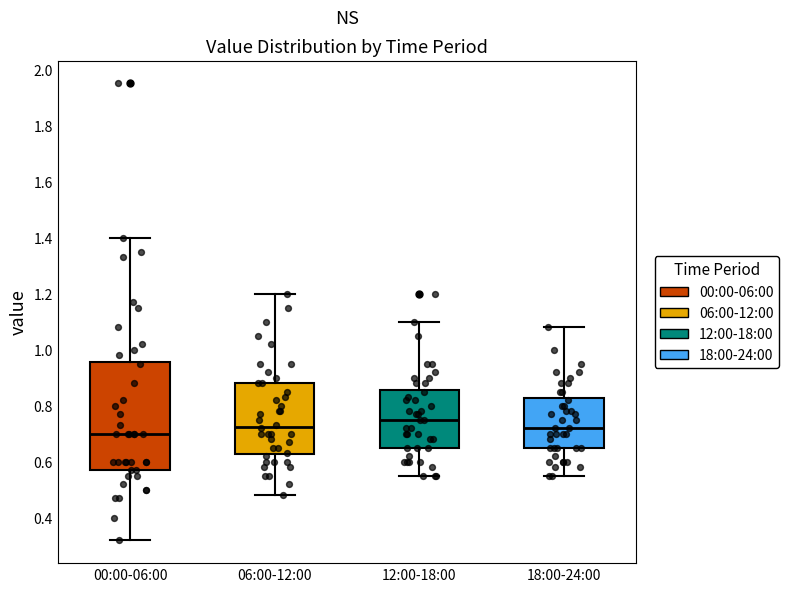

Comparing the boxes themselves (not the whiskers), which one is the tallest?

00:00-06:00